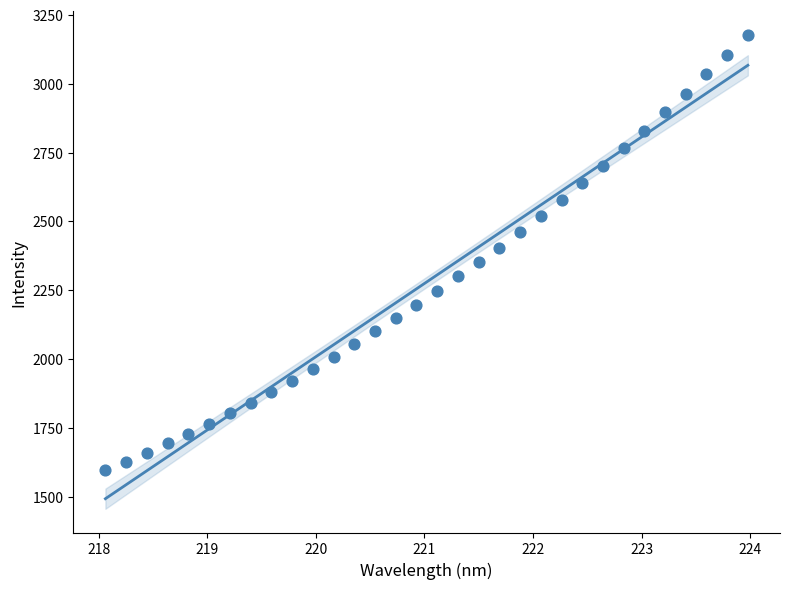

What is the range of X values (max minus min)?

5.9